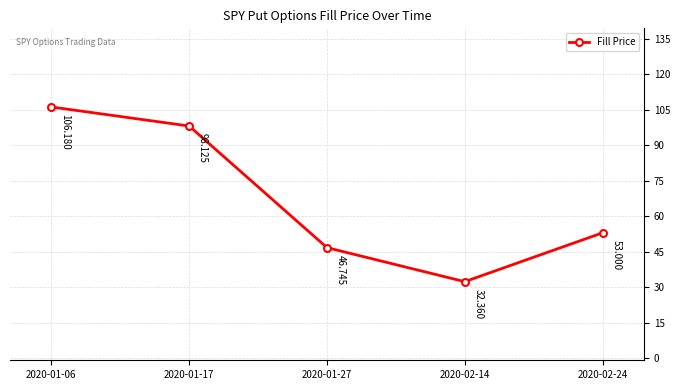

How many lines are shown in the chart?

1